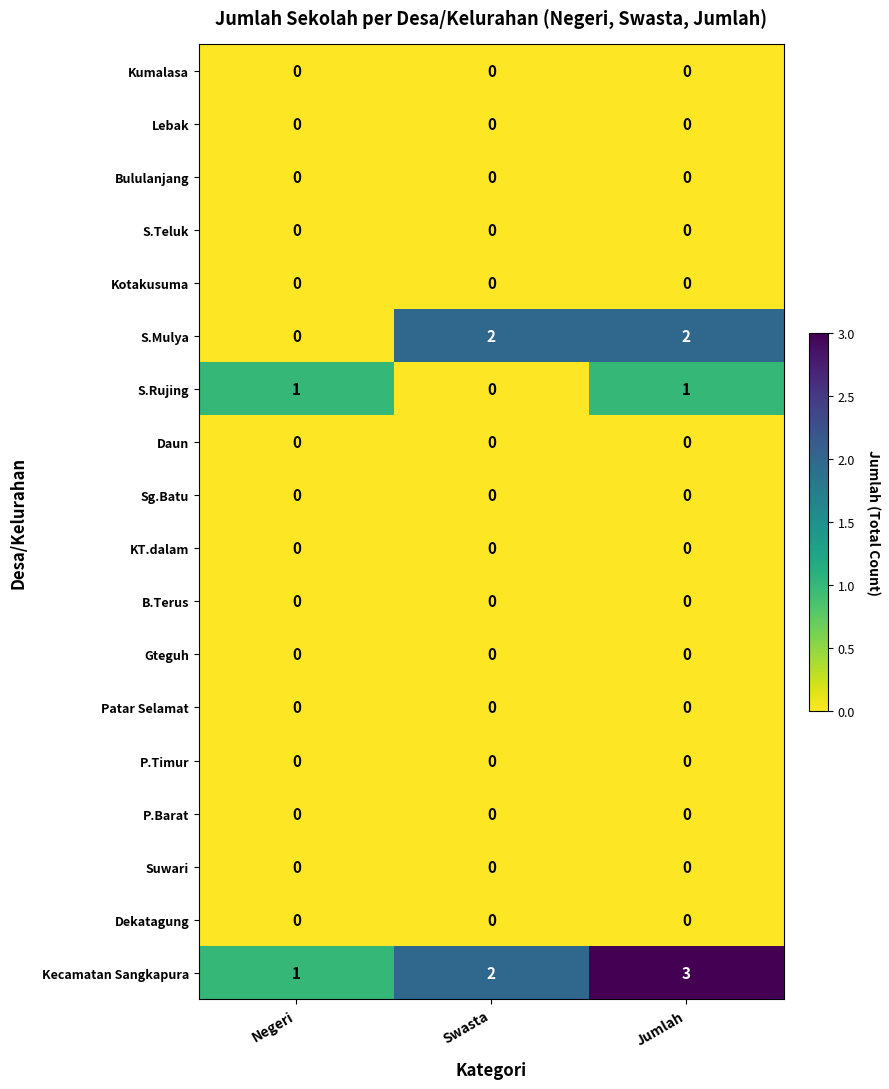

At which category is the sum across all series the highest?

Jumlah